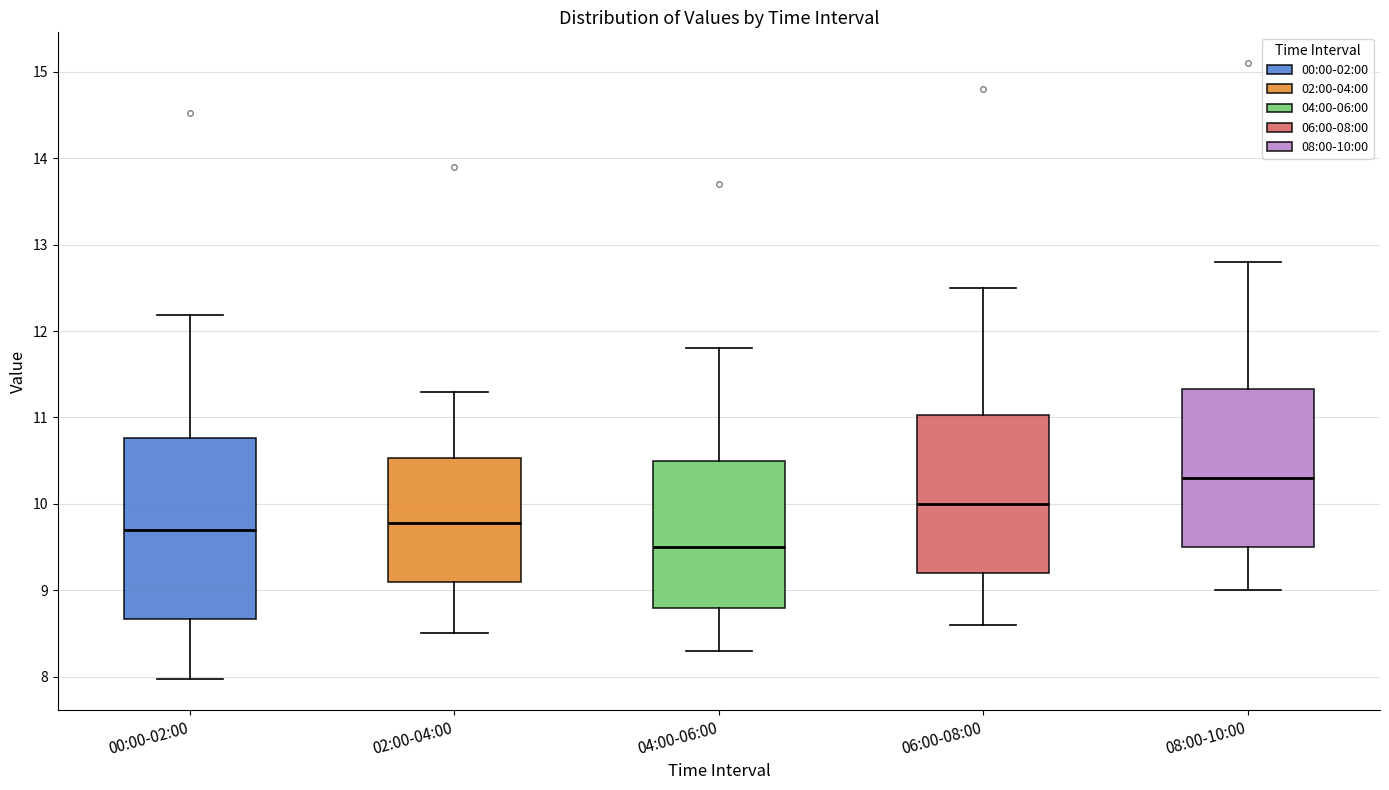

Reading left to right, read every box against the y-axis: the position of its median line, the range the box covers, and the ends of its whiskers. The values are not printed on the chart, so give them approximately, as read against the axis.

00:00-02:00: median 9.7, box 8.7 to 10.8, whiskers 8.0 to 12.2
02:00-04:00: median 9.8, box 9.1 to 10.5, whiskers 8.5 to 11.3
04:00-06:00: median 9.5, box 8.8 to 10.5, whiskers 8.3 to 11.8
06:00-08:00: median 10.0, box 9.2 to 11.0, whiskers 8.6 to 12.5
08:00-10:00: median 10.3, box 9.5 to 11.3, whiskers 9.0 to 12.8